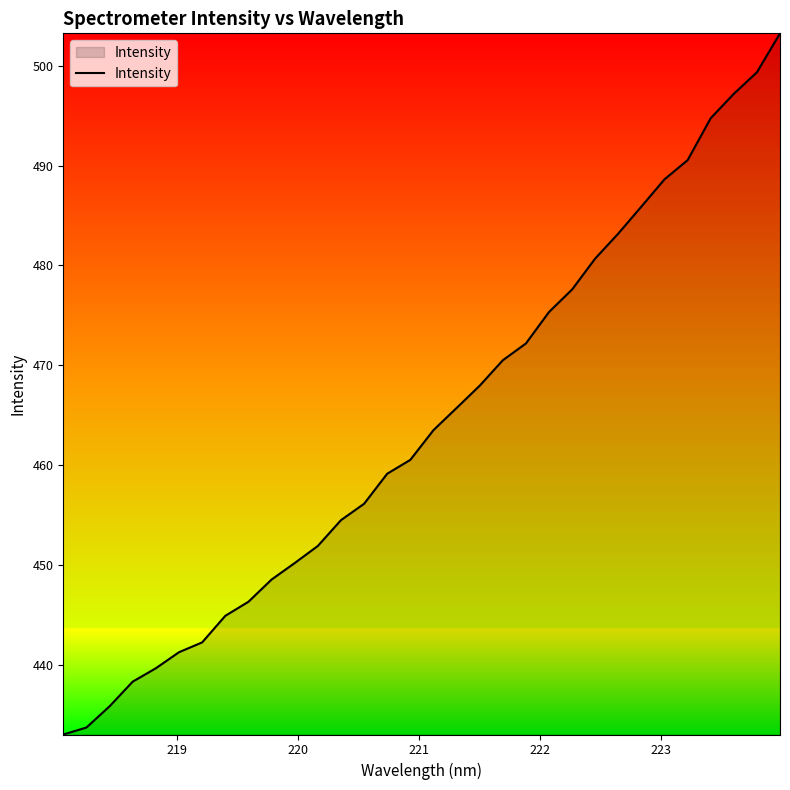

What is the difference between the maximum and minimum values?

70.2